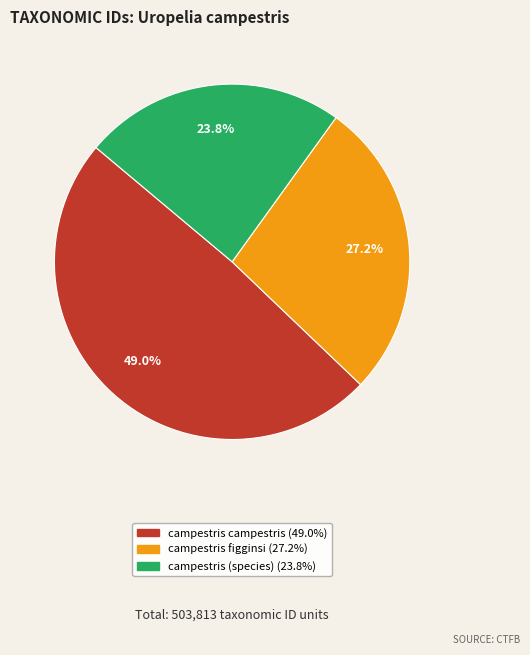

Is there any slice that represents more than half of the pie?

No